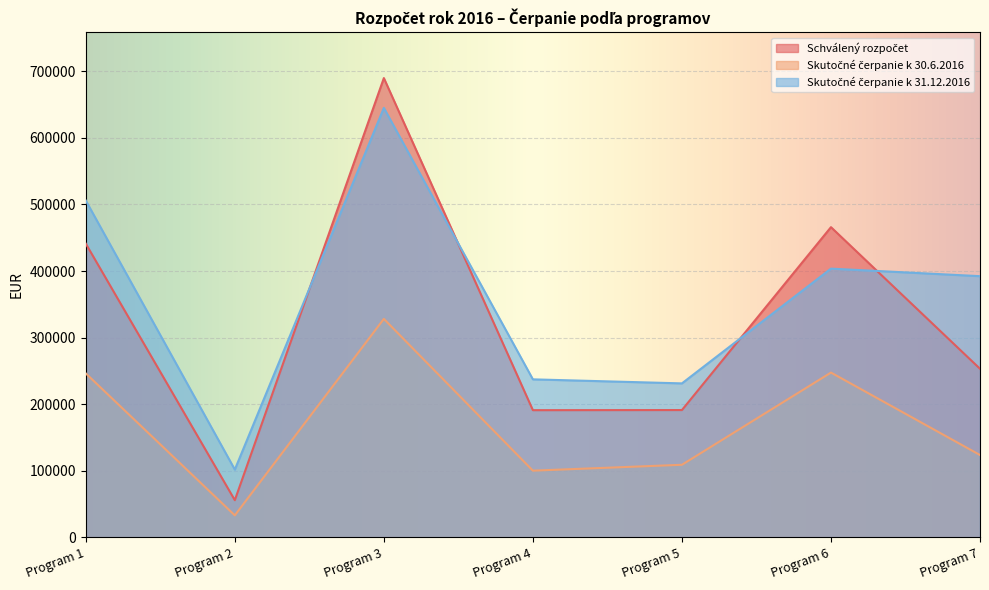

What is the sum of all Skutočné čerpanie k 30.6.2016 values?

1188046.5